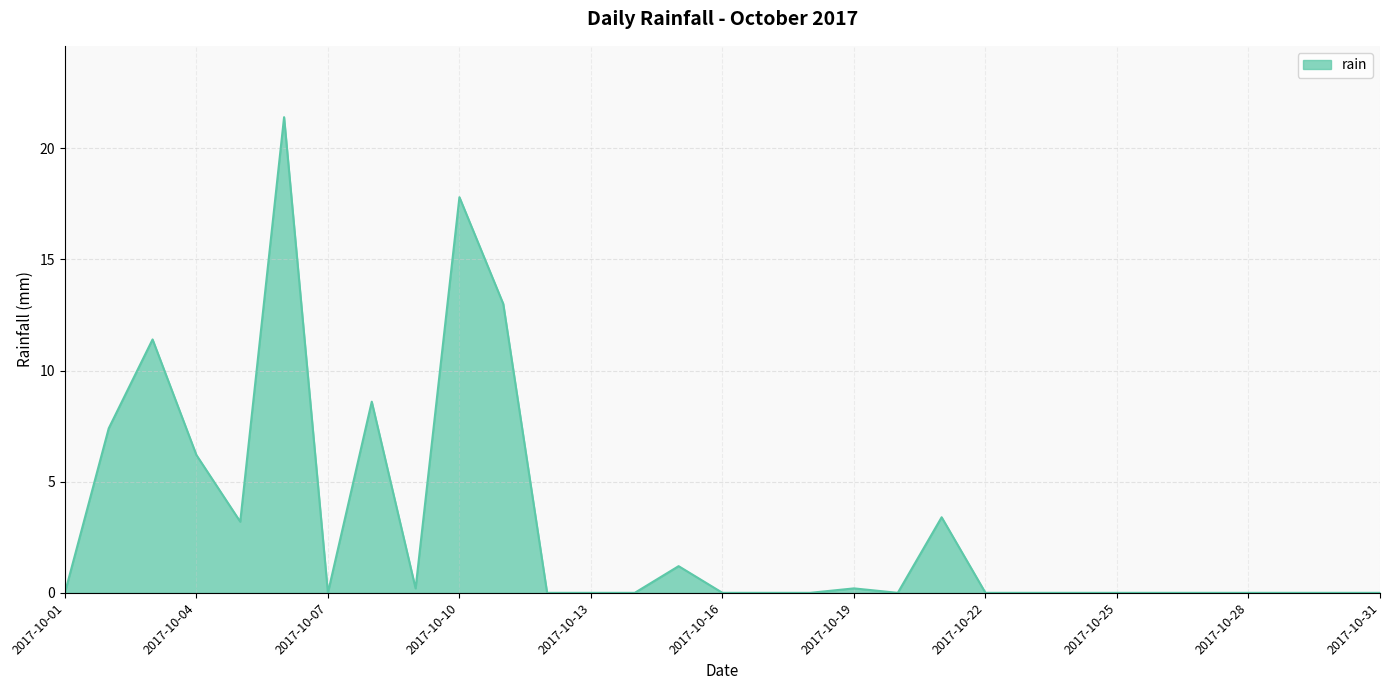

What is the sum of all values?

94.0